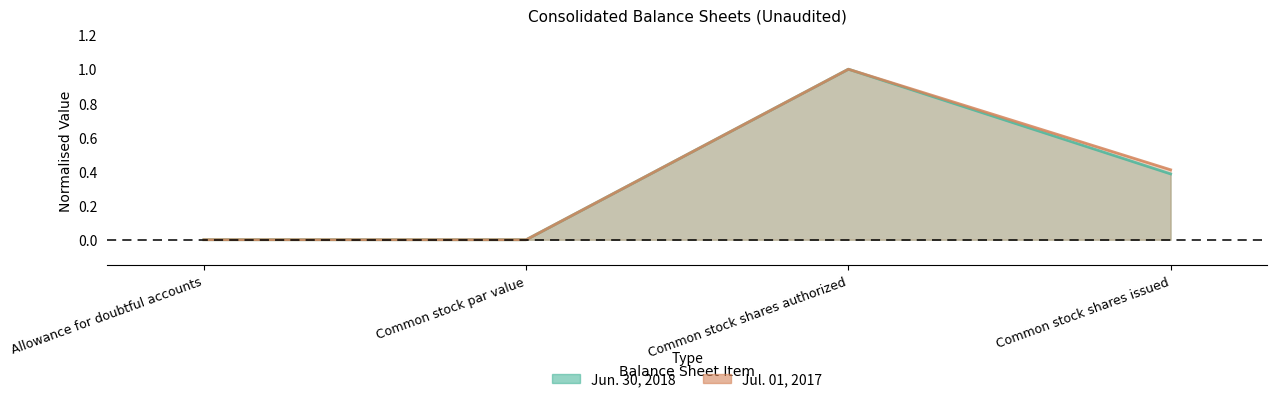

The value of Jun. 30, 2018 at Common stock shares issued is 0.1. True or false?

False